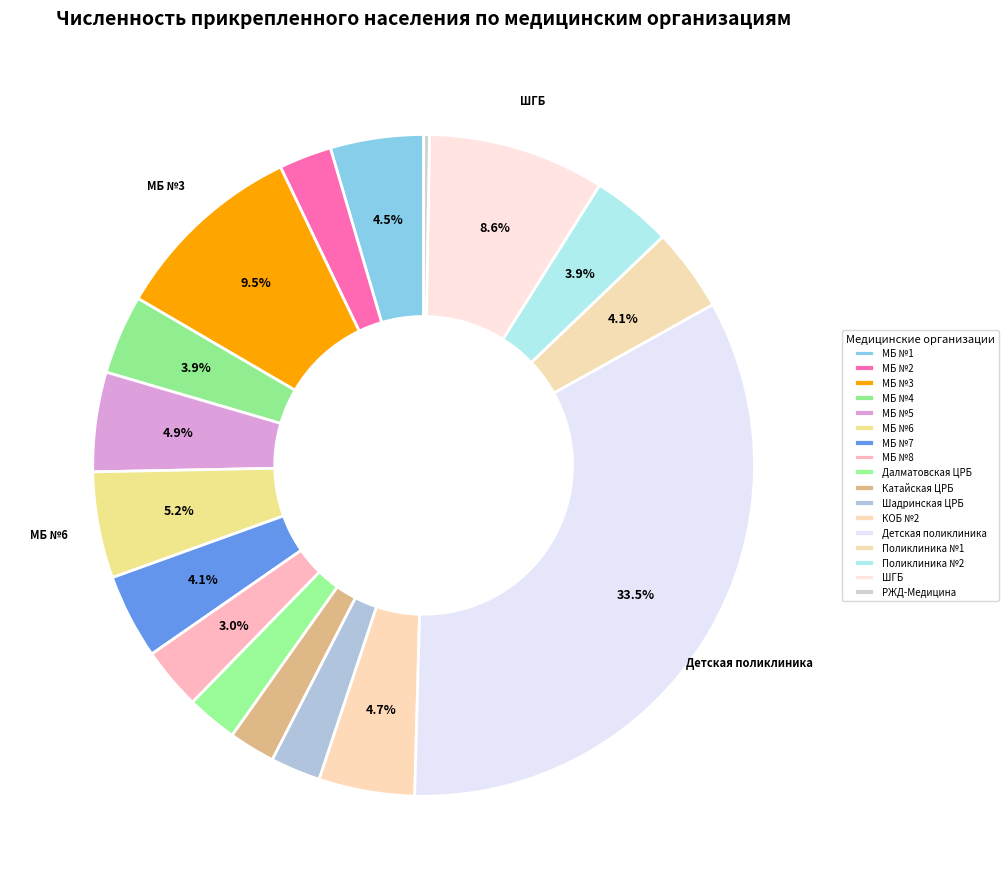

Count the number of slices in the pie.

17